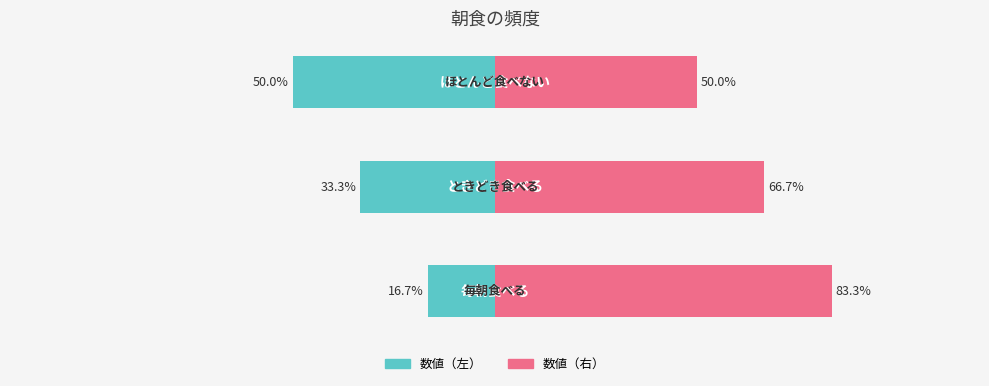

What is the sum of all 数値（右） values?

200.0